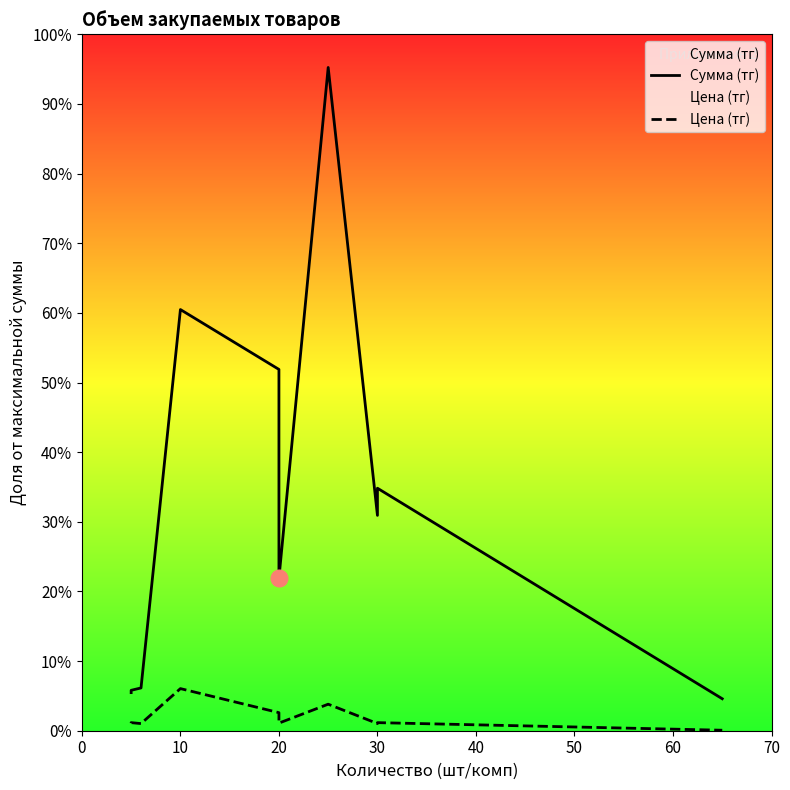

Reading right to left, extract all data points from this chart.

Сумма (тг): 1928550	14625000	12987000	40000000	9190000	21790000	25400000	2580000	2437500	2297500
Цена (тг): 29670	487500	432900	1600000	459500	1089500	2540000	430000	487500	459500